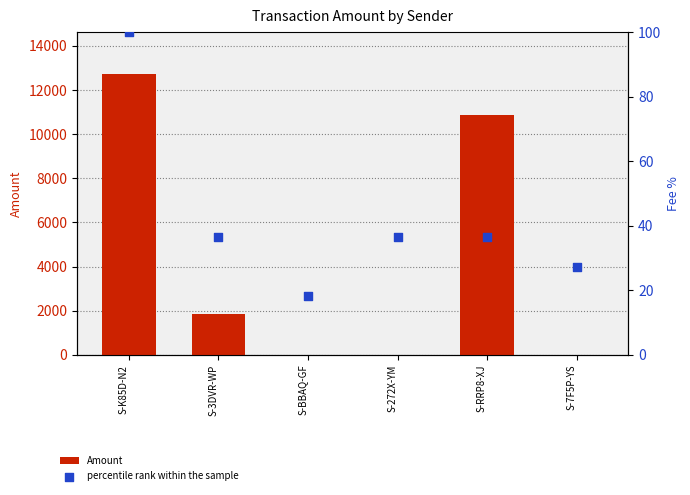

Which series contains the lowest Y value?

Amount